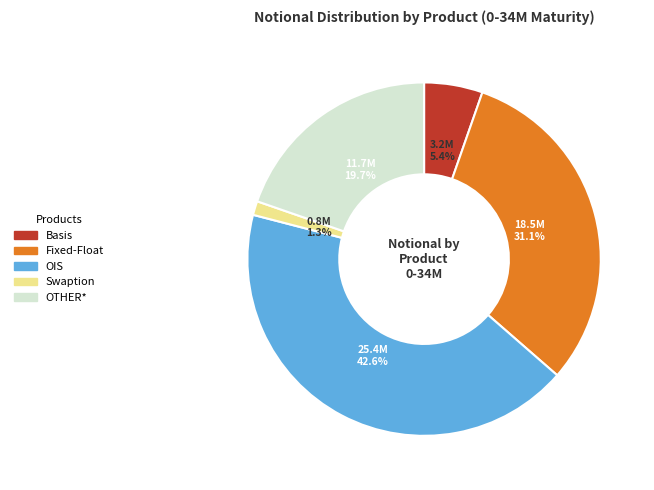

Does Swaption represent more than half of the total?

No